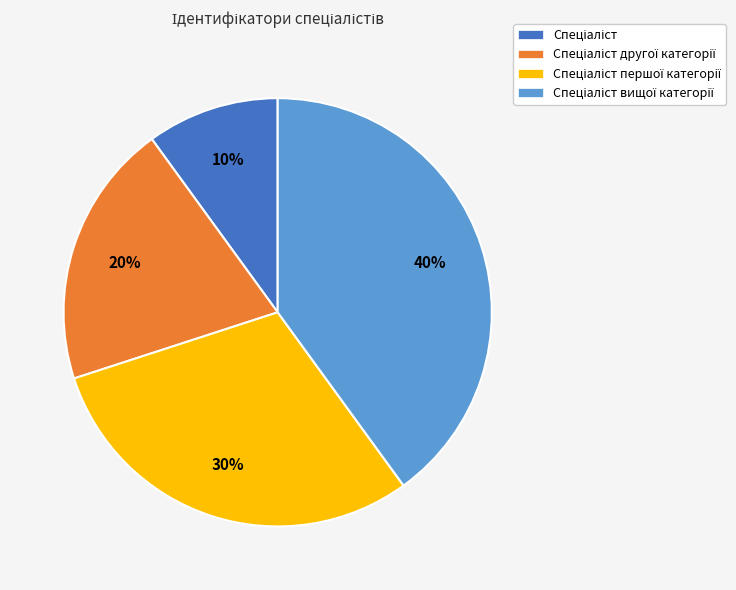

Is there a majority slice in this chart?

No